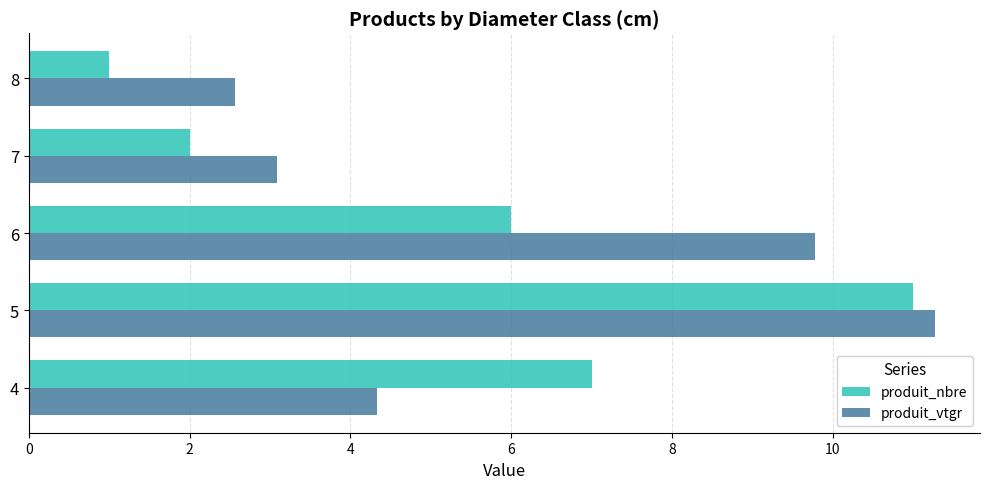

The produit_nbre series shows 1.9 at 6. True or false?

False